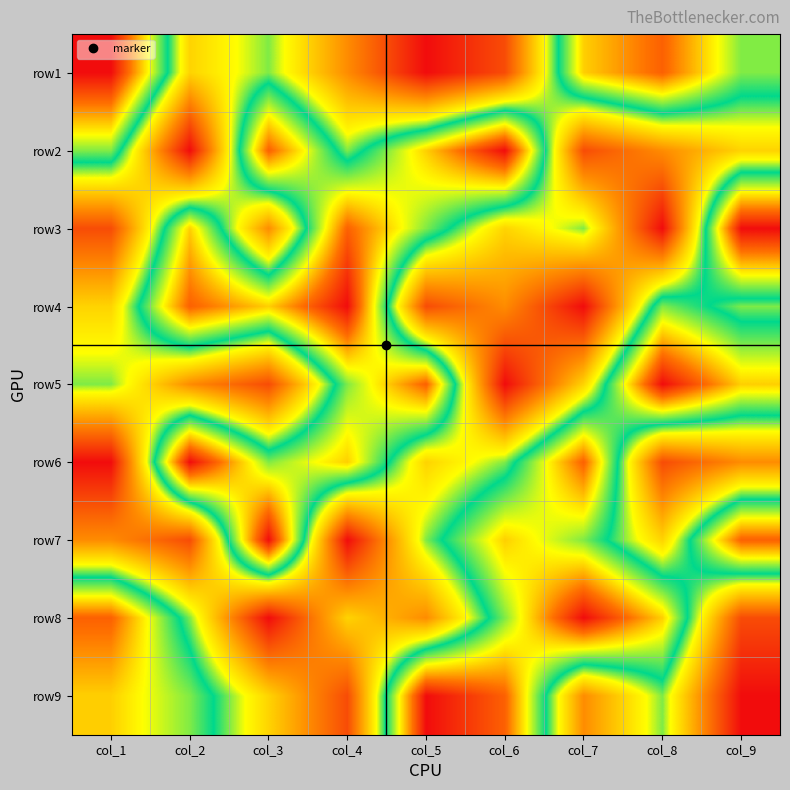

What is the difference between the highest and lowest values at col_9?

8